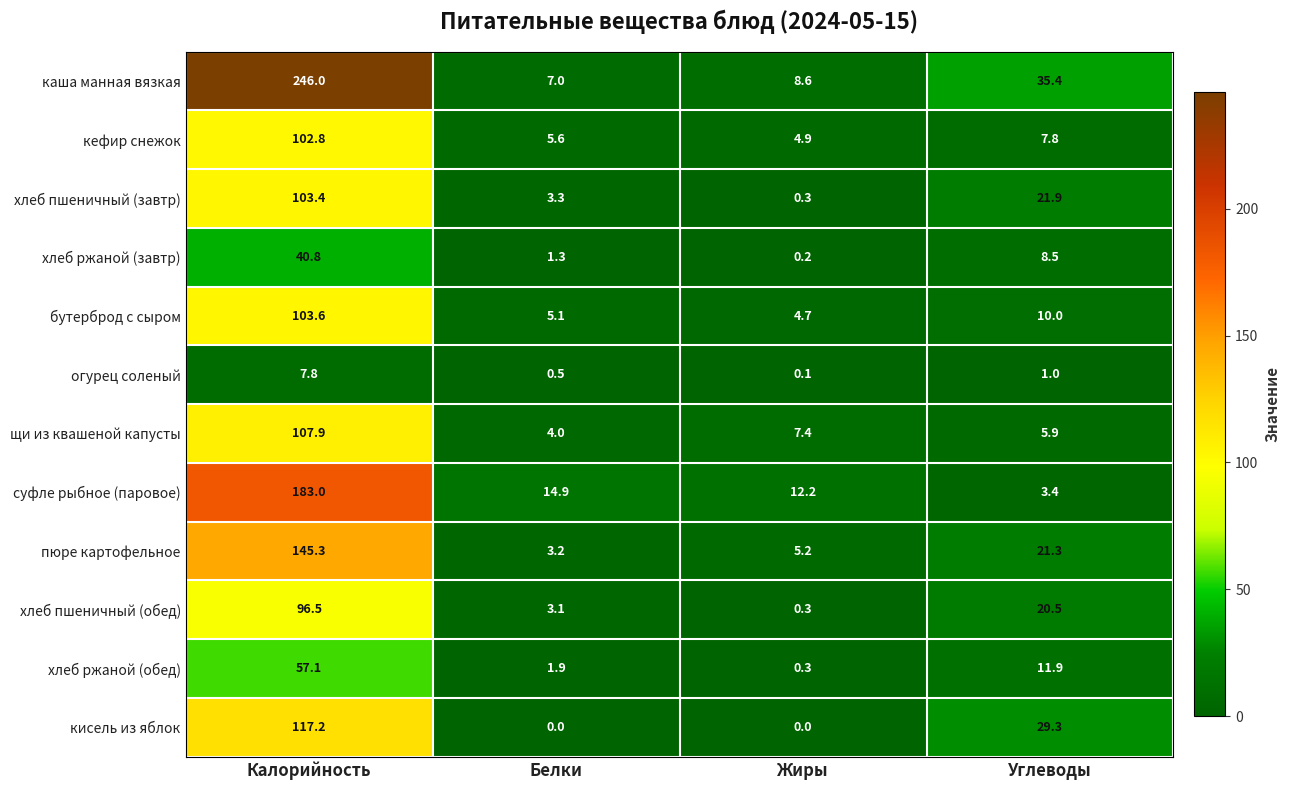

The бутерброд с сыром series shows 2.4 at Жиры. True or false?

False